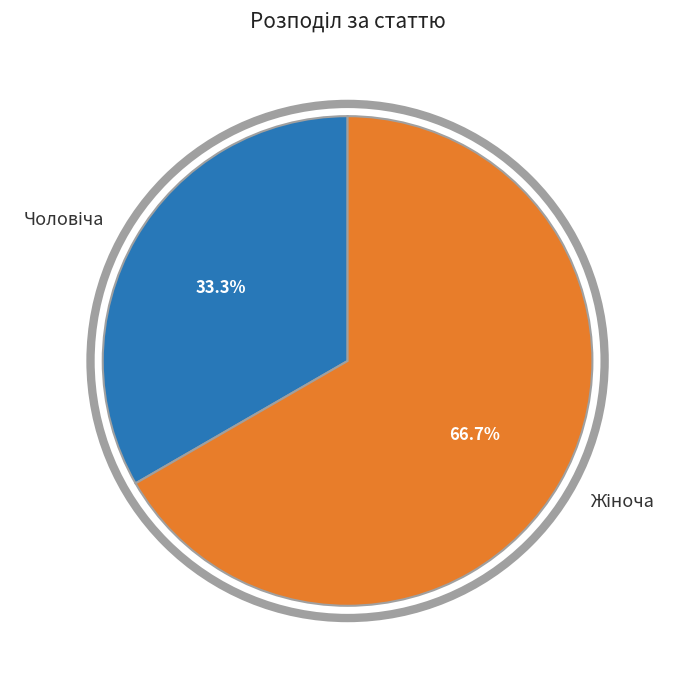

Is there any slice that represents more than half of the pie?

Yes